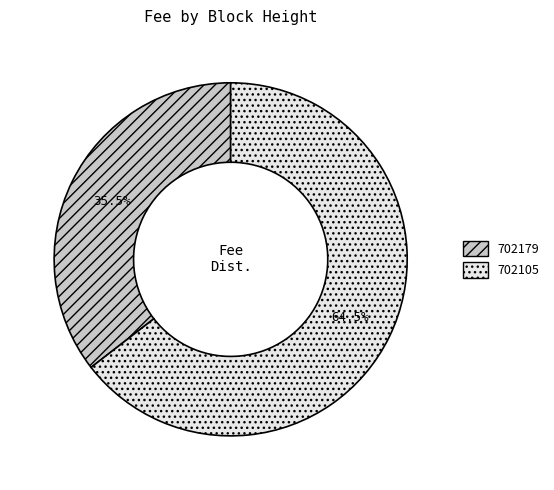

Is there a majority slice in this chart?

Yes